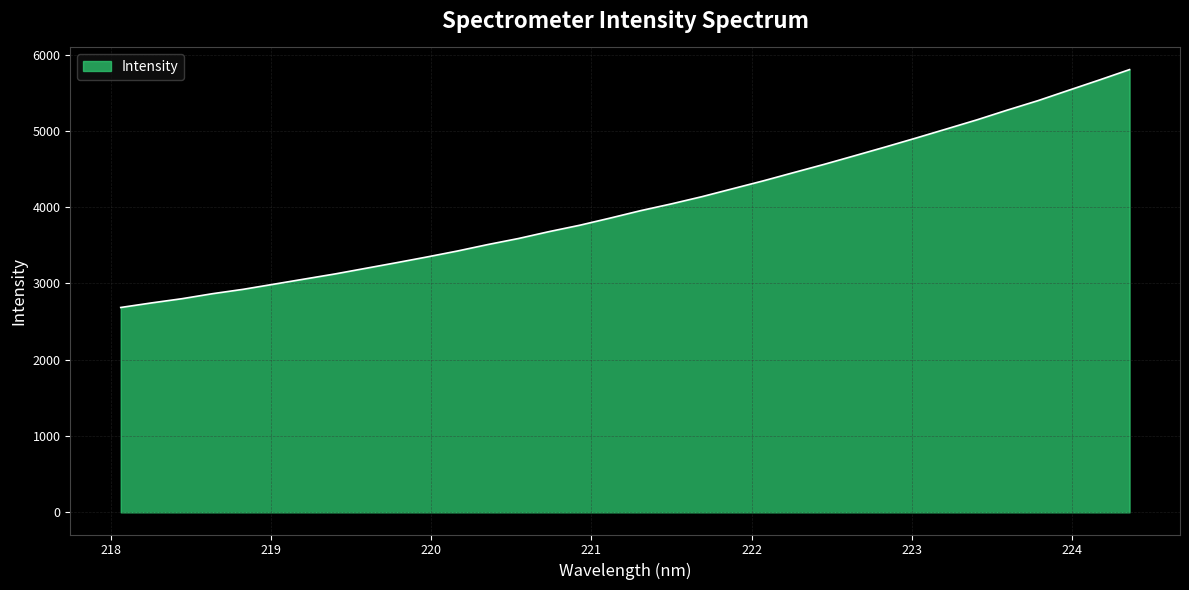

What is the minimum value shown in the chart?

2685.0